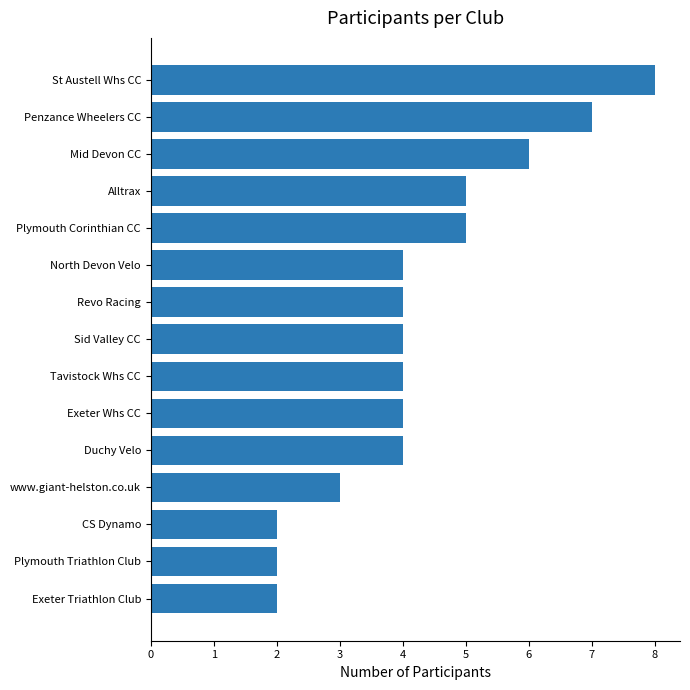

Are the bars horizontal?

Yes